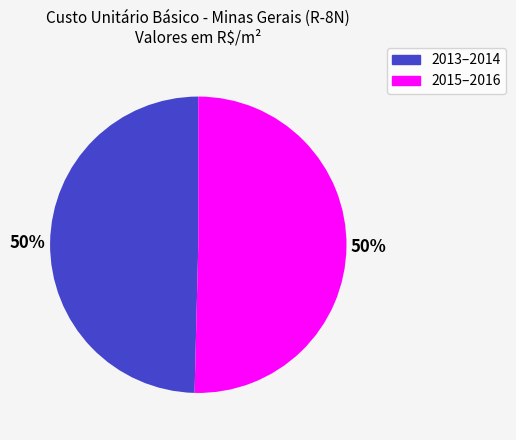

To the nearest percent, what is the average slice percentage?

50%